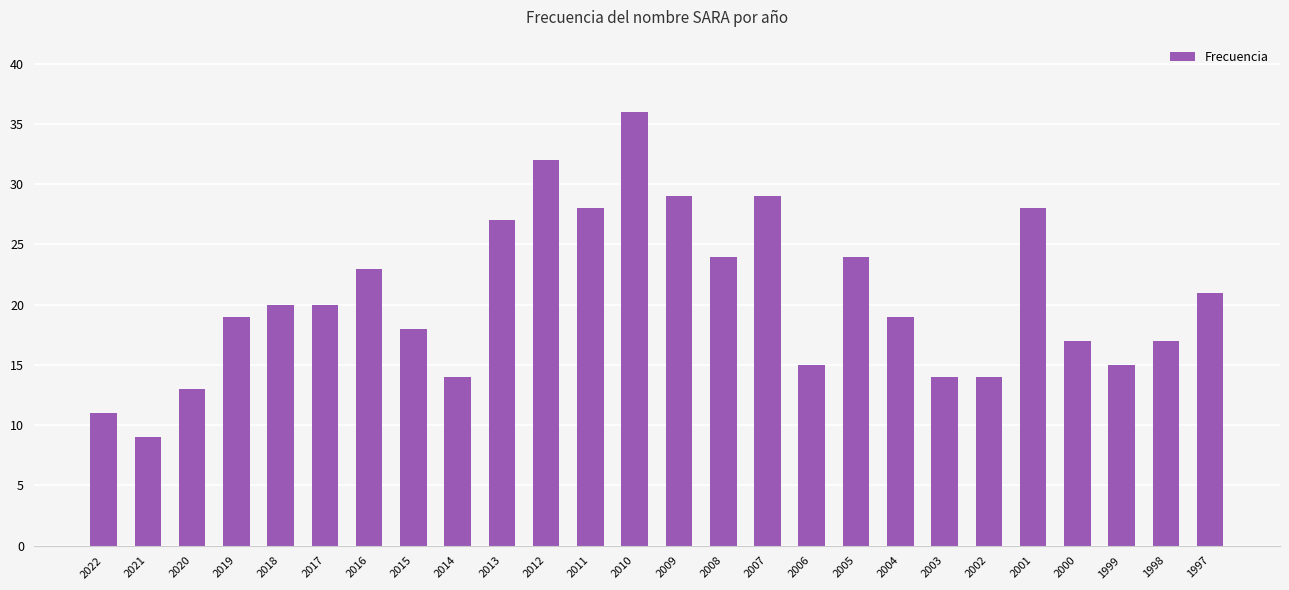

What is the change in value from 2014 to 2011?

+14